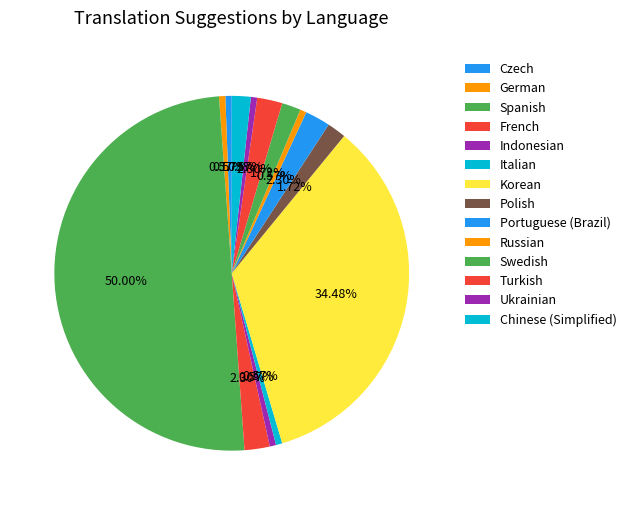

Is the sum of Czech and Swedish greater than half?

No